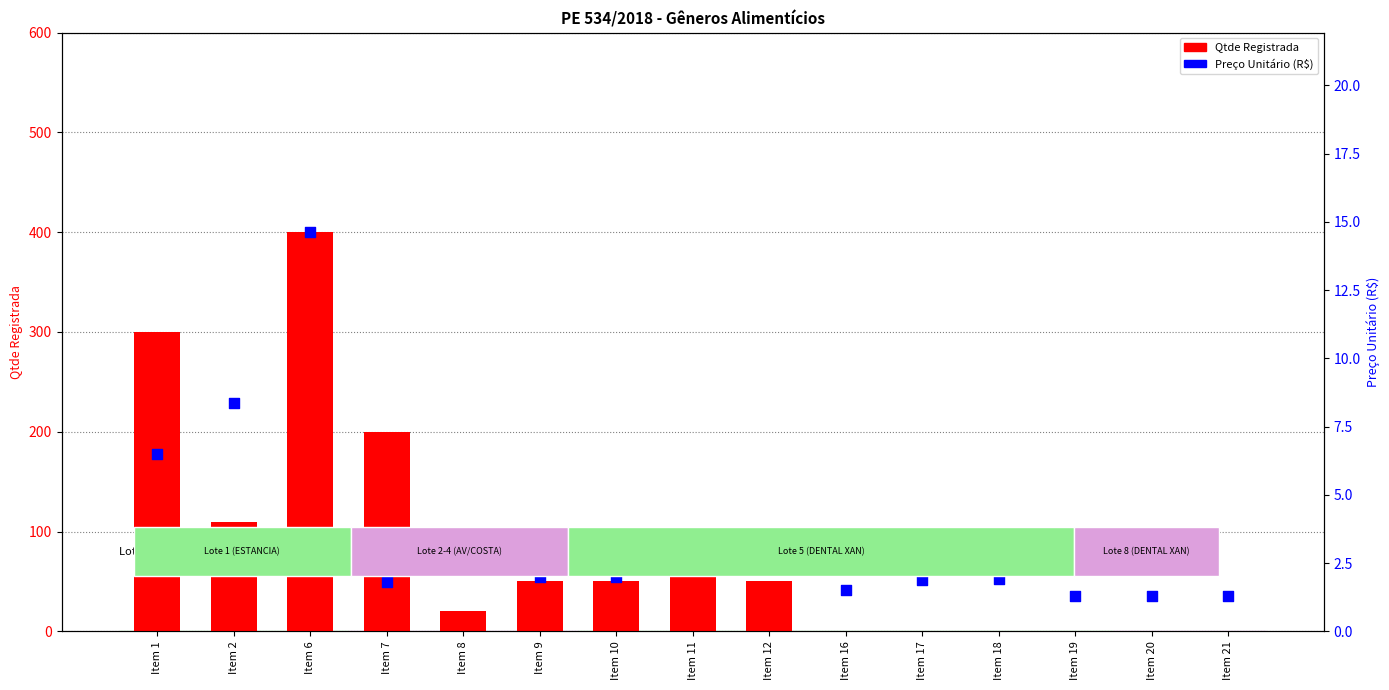

What are all the series names shown in the legend?

Qtde Registrada, Preço Unitário (R$)